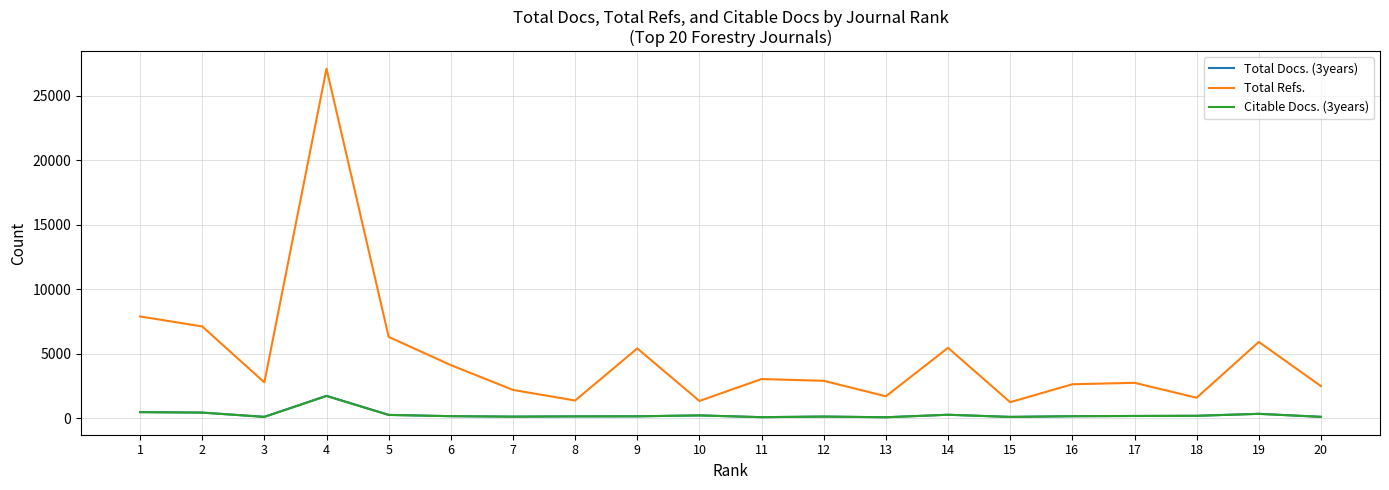

Is the value of Total Refs. at 17 greater than the value of Citable Docs. (3years) at 12?

Yes